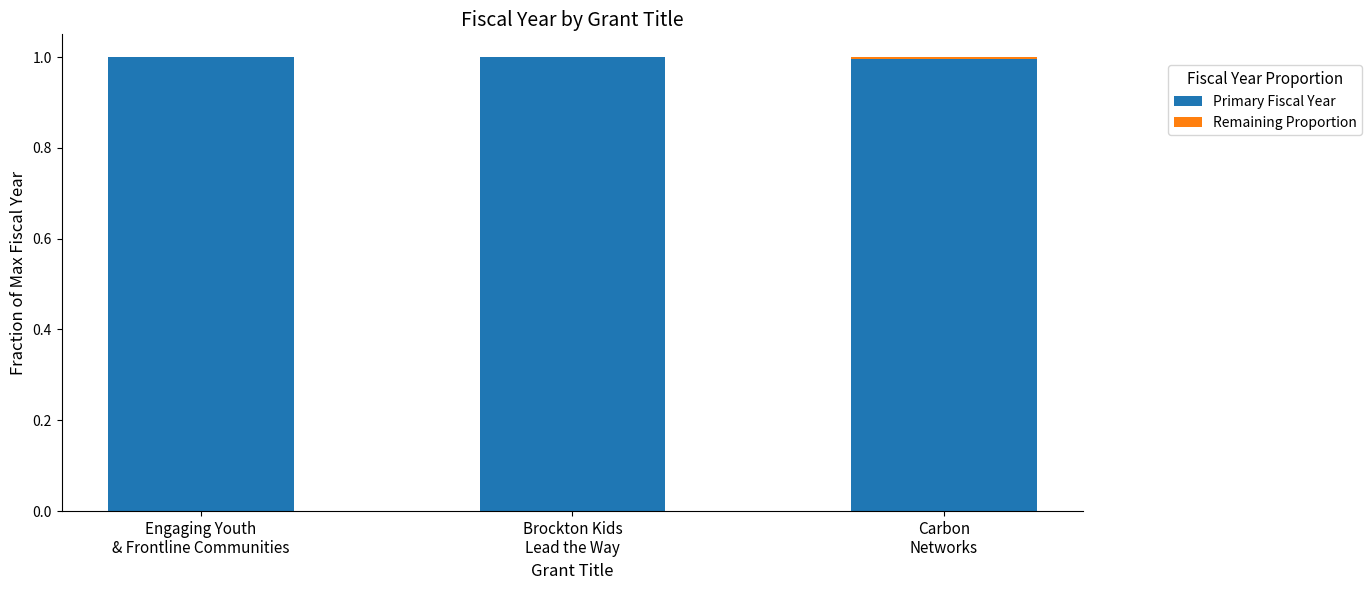

Is it true that Primary Fiscal Year equals 1.0 at Carbon
Networks?

True